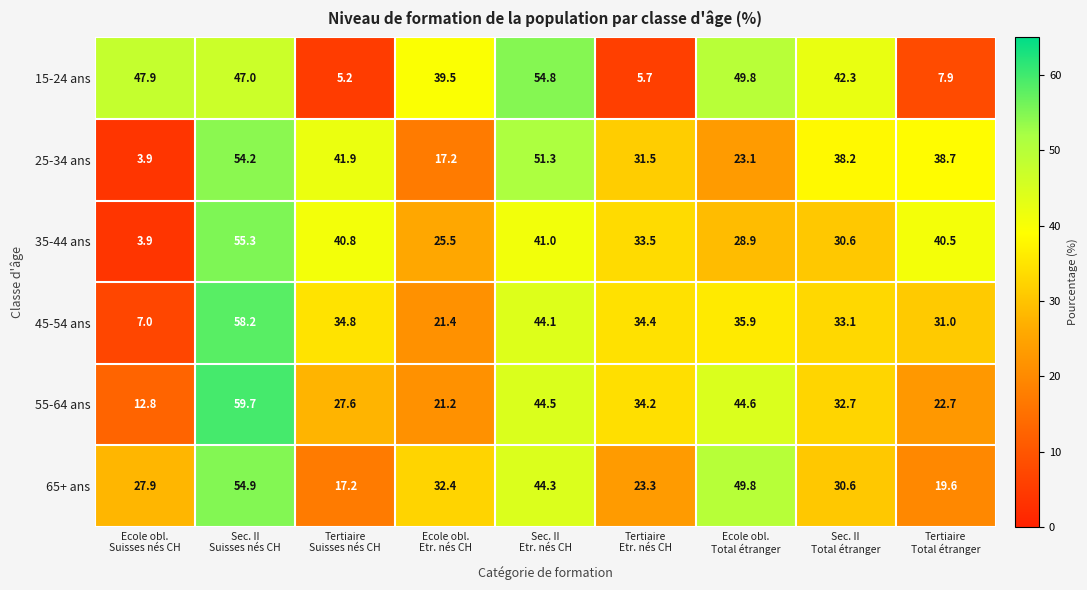

What is the difference between the second highest and minimum values in the 35-44 ans series?

37.1